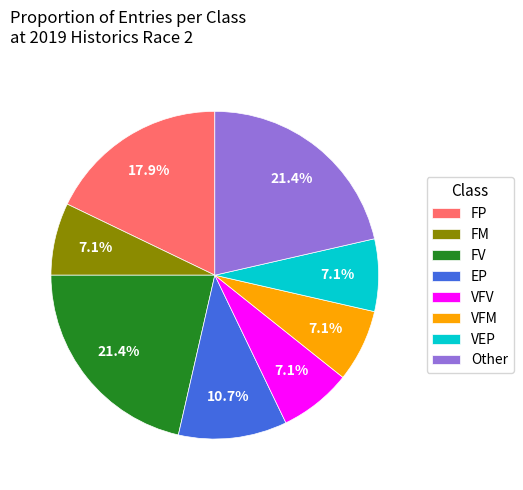

Do EP and VEP together represent more than half of the pie?

No